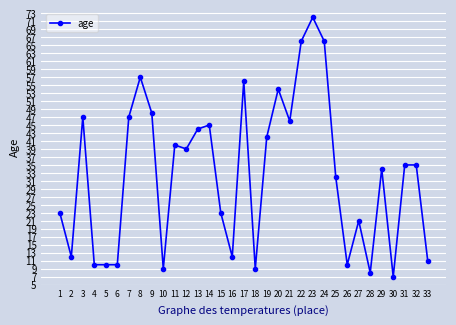

What is the sum of the values at 29 and 22?

100